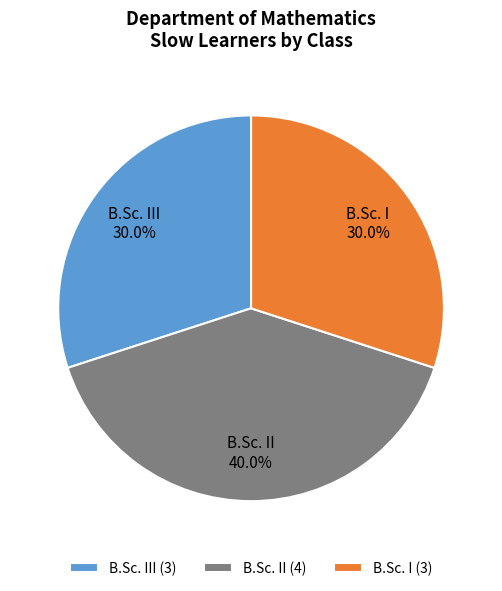

True or false: B.Sc. I accounts for 30% of the total.

True